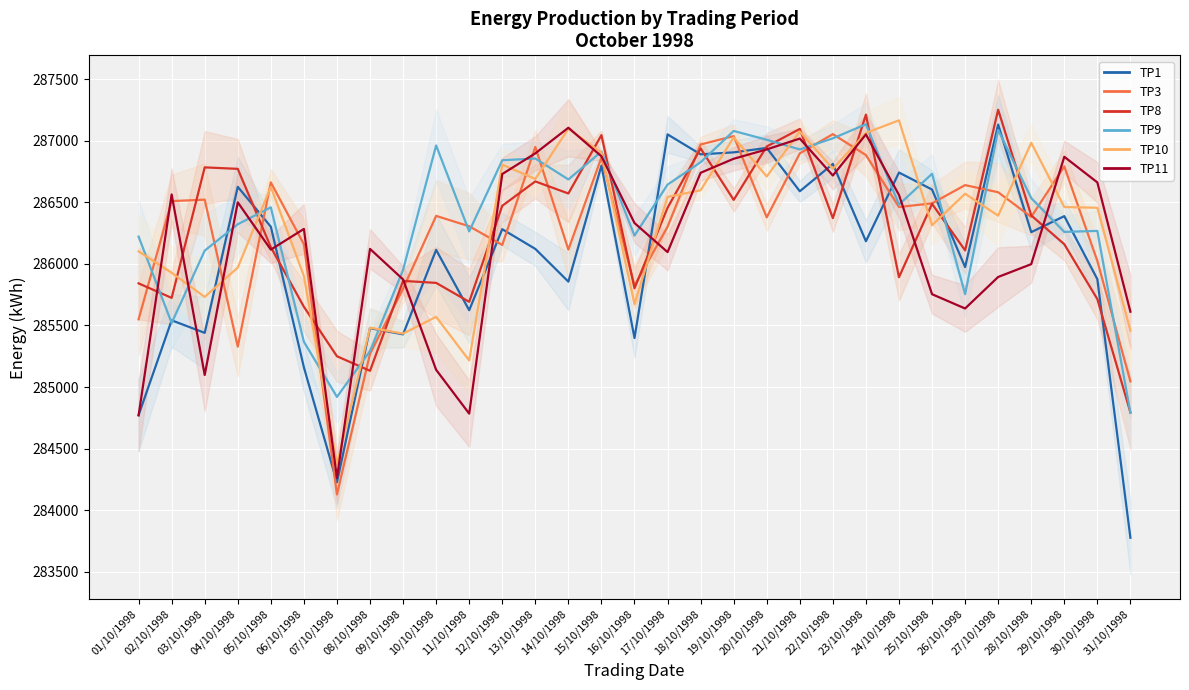

True or false: TP11 has a value of 72706 at 07/10/1998.

False